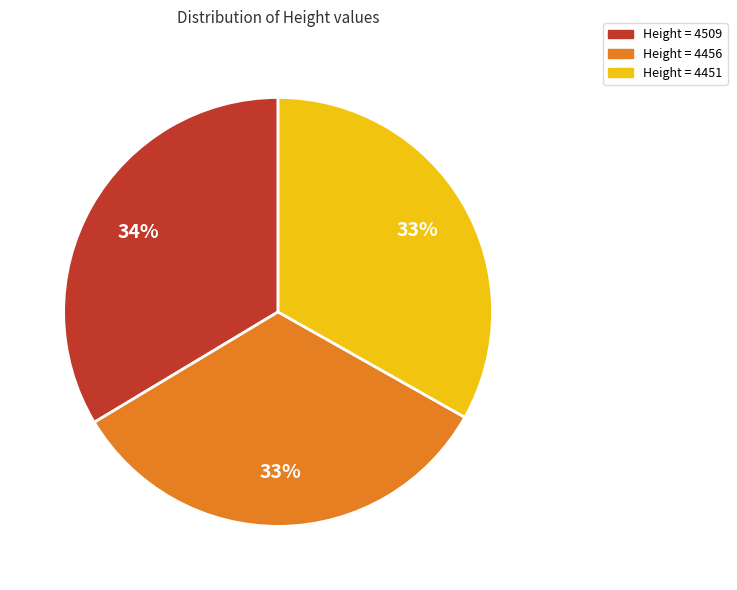

Does any single category account for the majority?

No